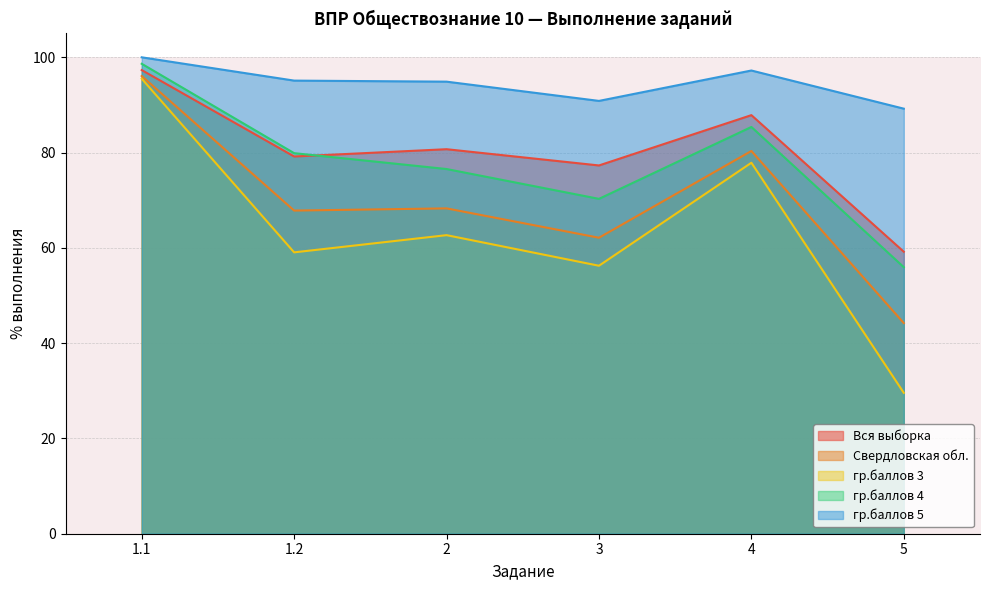

What is the smallest value displayed?

29.6